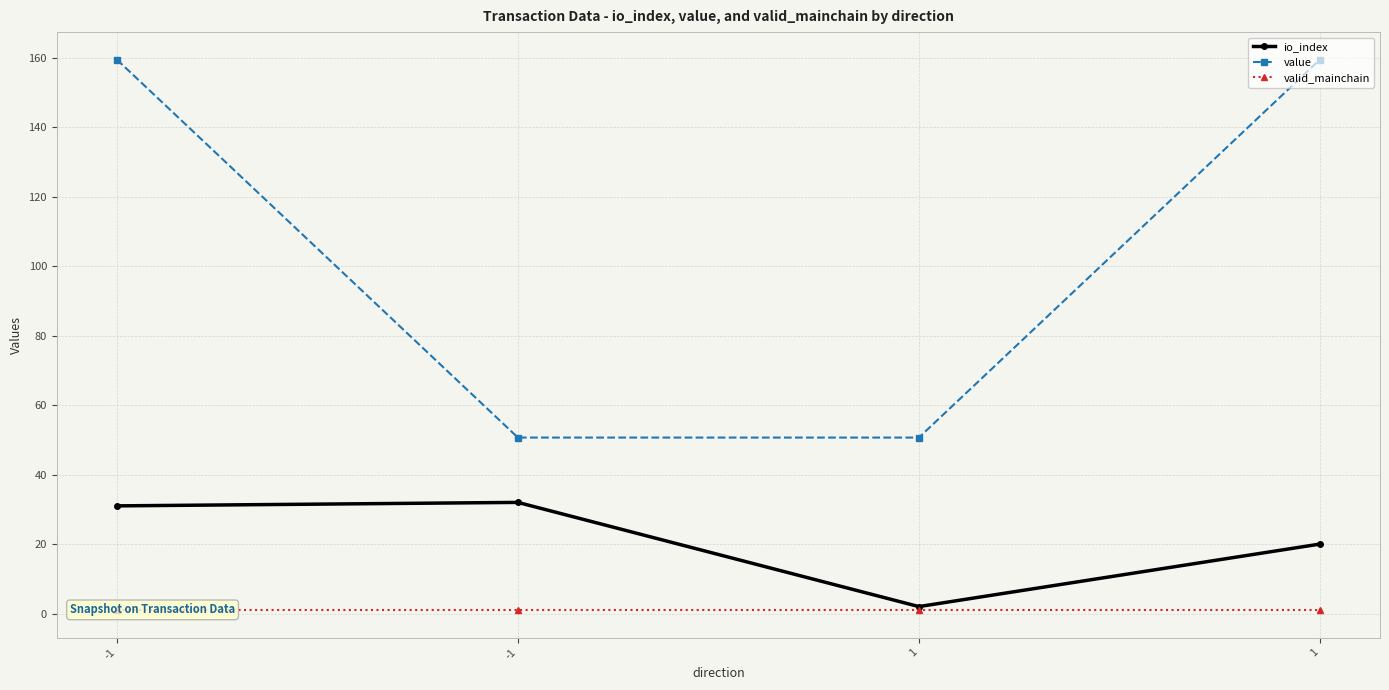

Is it true that value equals 284.7 at 1?

False